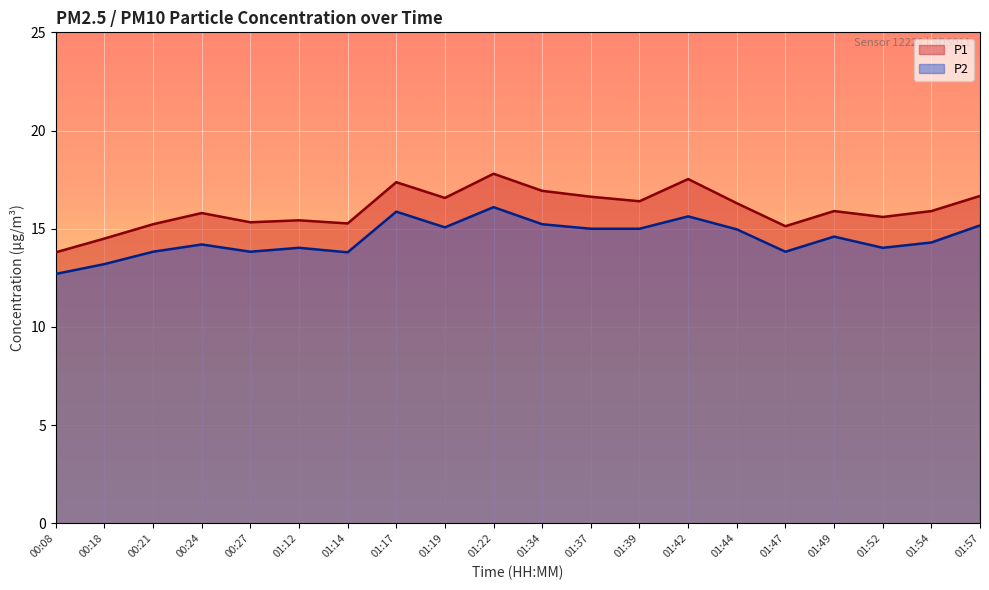

At which label does P1 first exceed 15?

00:21